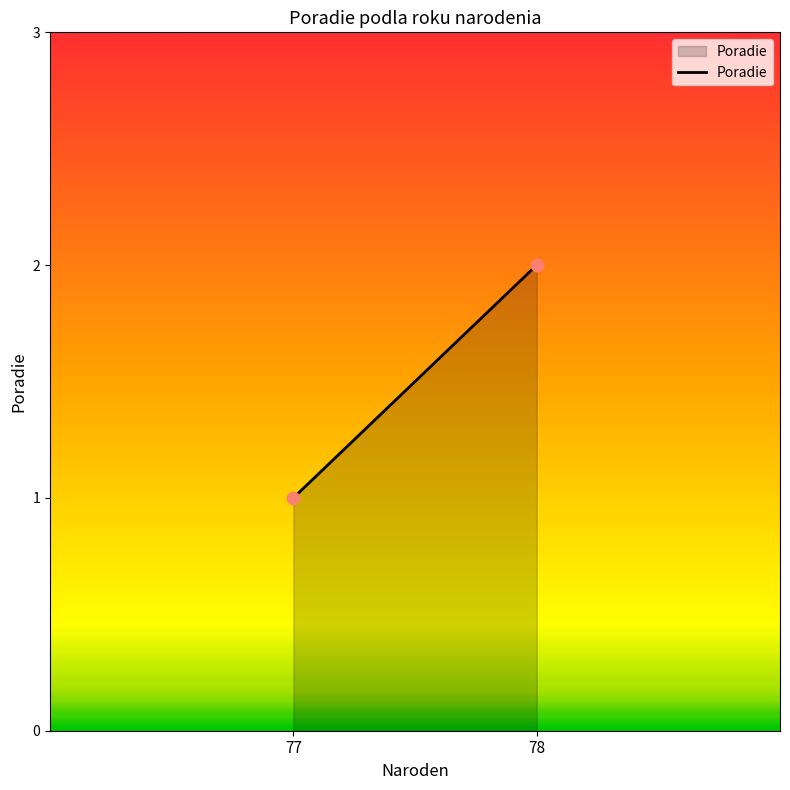

List the coordinates of all points as (X, Y) pairs, reading left to right.

(77, 1)  (78, 2)